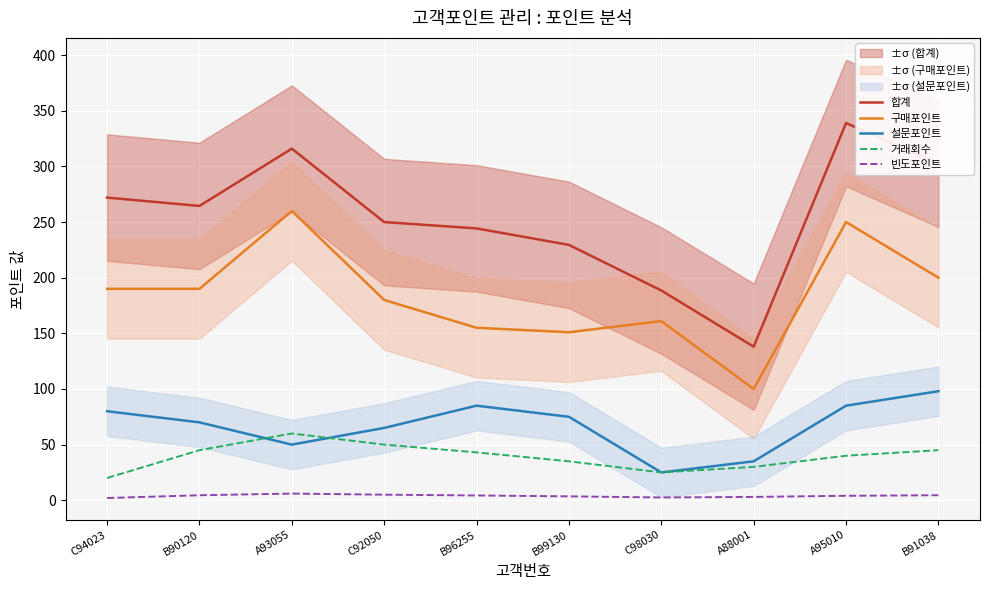

What position from the right is B91038?

1